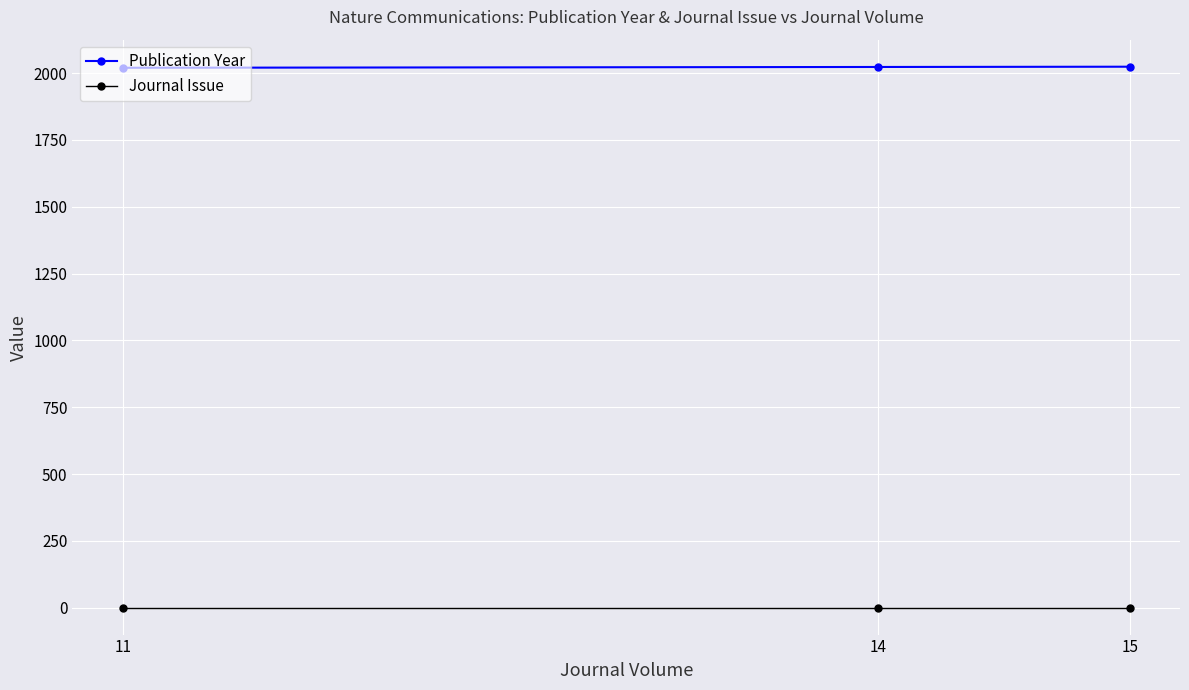

Is this an area chart (filled region under the line)?

No